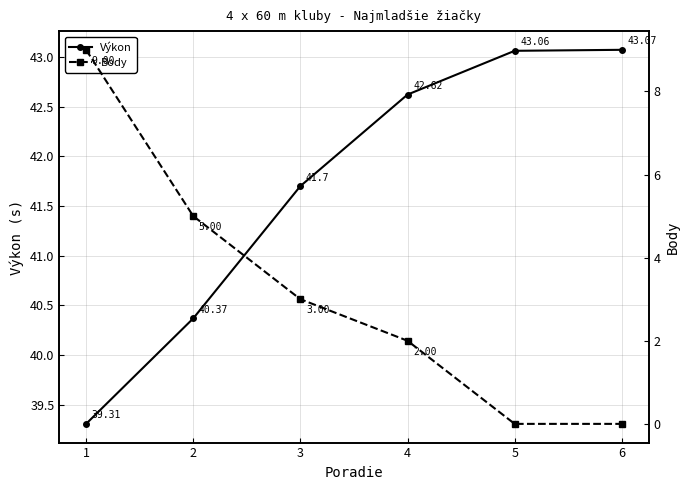

Is it true that Výkon equals 43.1 at 5?

True